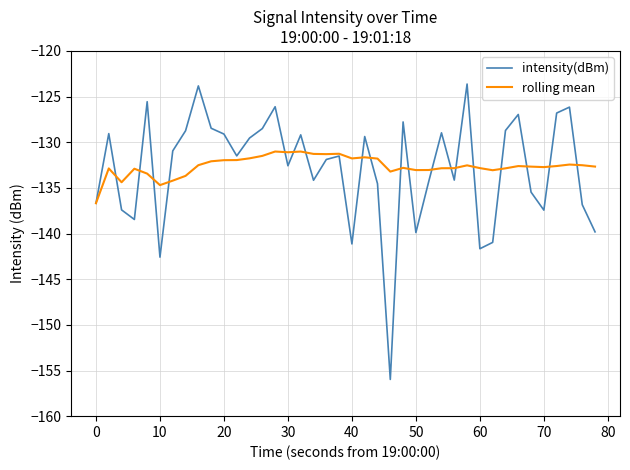

List the series in order of their peak value, lowest first.

rolling mean, intensity(dBm)